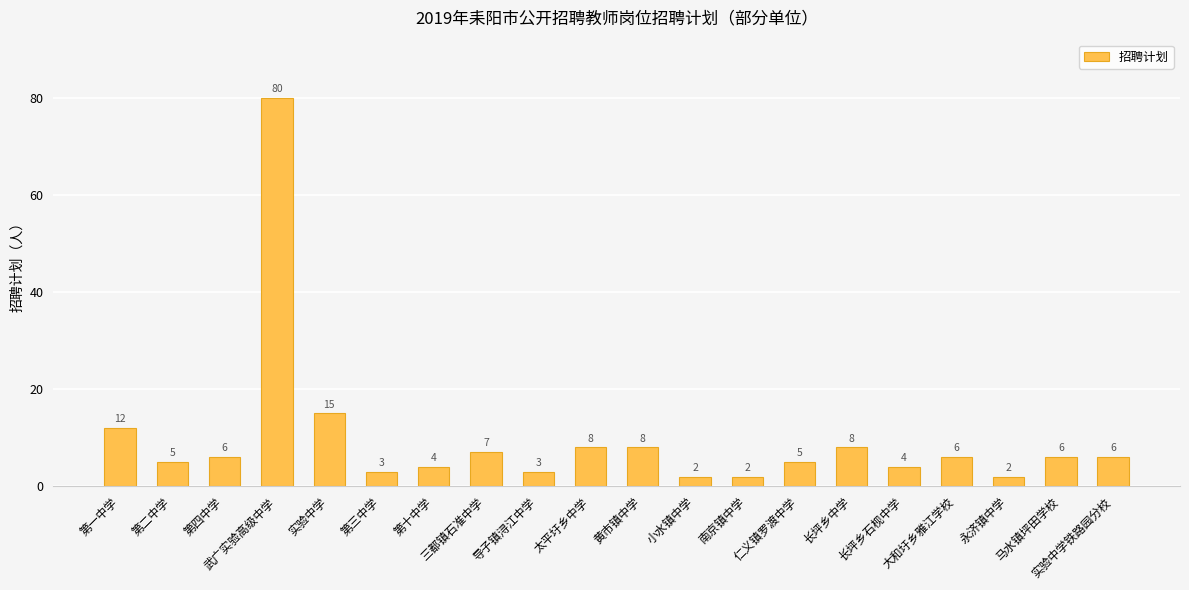

What position from the left is 大和圩乡雅江学校?

17